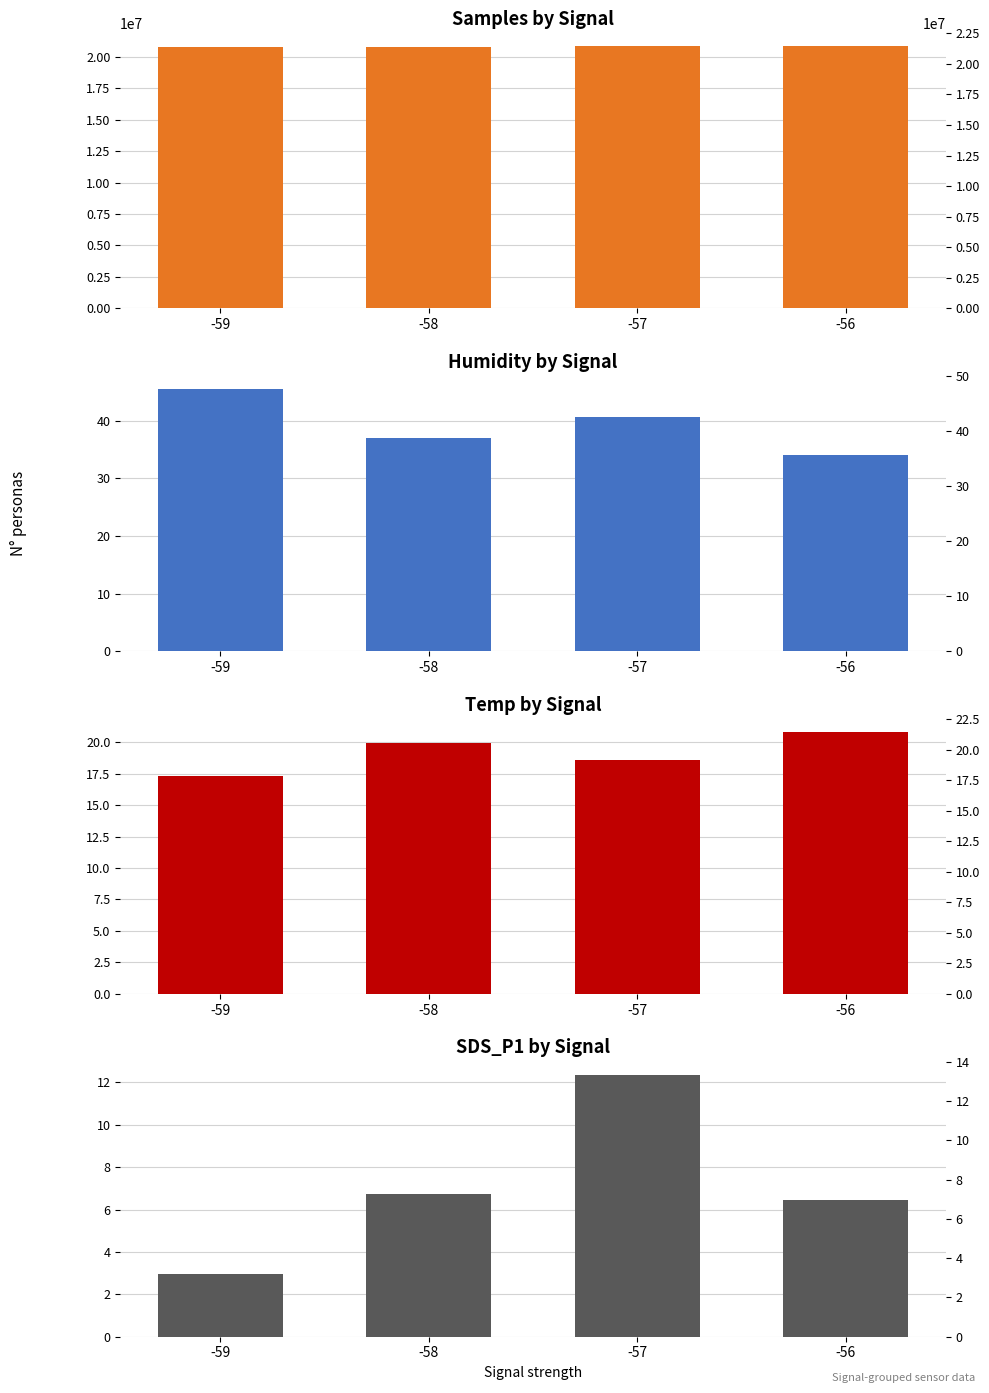

Is the value of SDS_P1 by Signal at -59 greater than the value of Humidity by Signal at -59?

No